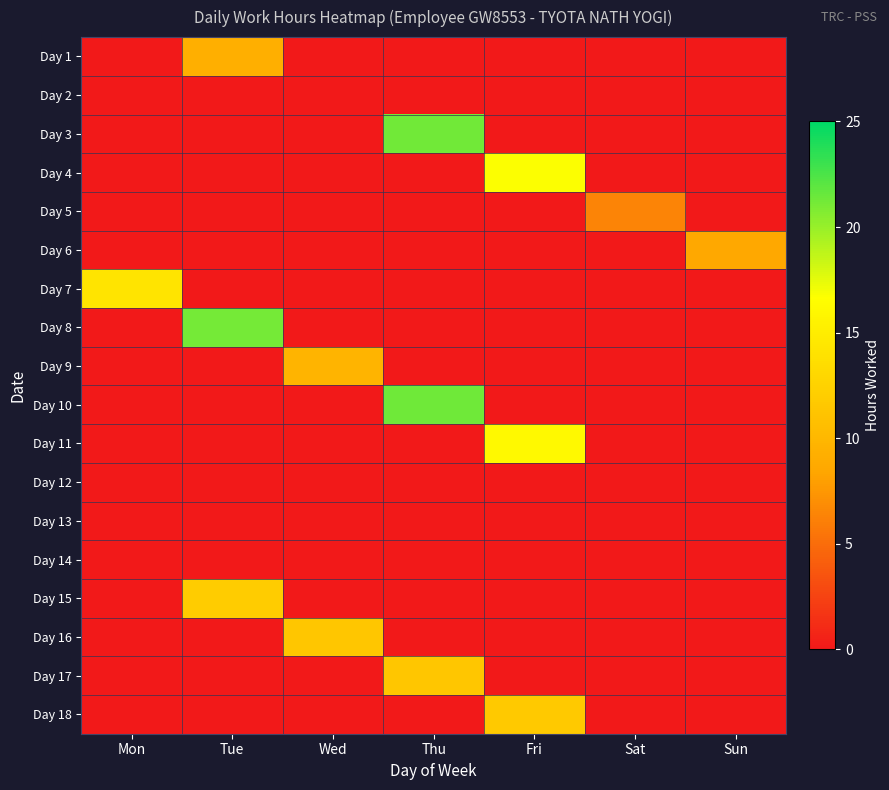

At which category is the sum across all series the highest?

Thu